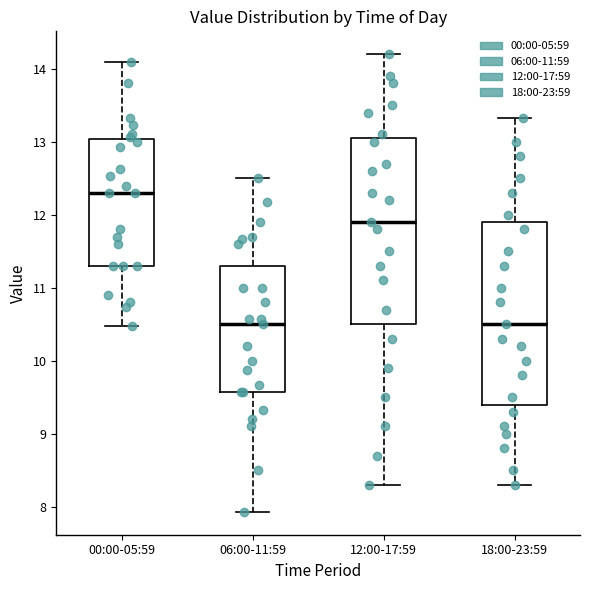

Reading left to right, transcribe this box plot: for each box, give where its median line is, the range the box spans, and where its two whiskers end, as read against the y-axis. The values are not printed on the chart, so give them approximately, as read against the axis.

00:00-05:59: median 12.3, box 11.3 to 13.0, whiskers 10.5 to 14.1
06:00-11:59: median 10.5, box 9.6 to 11.3, whiskers 7.9 to 12.5
12:00-17:59: median 11.9, box 10.5 to 13.1, whiskers 8.3 to 14.2
18:00-23:59: median 10.5, box 9.4 to 11.9, whiskers 8.3 to 13.3